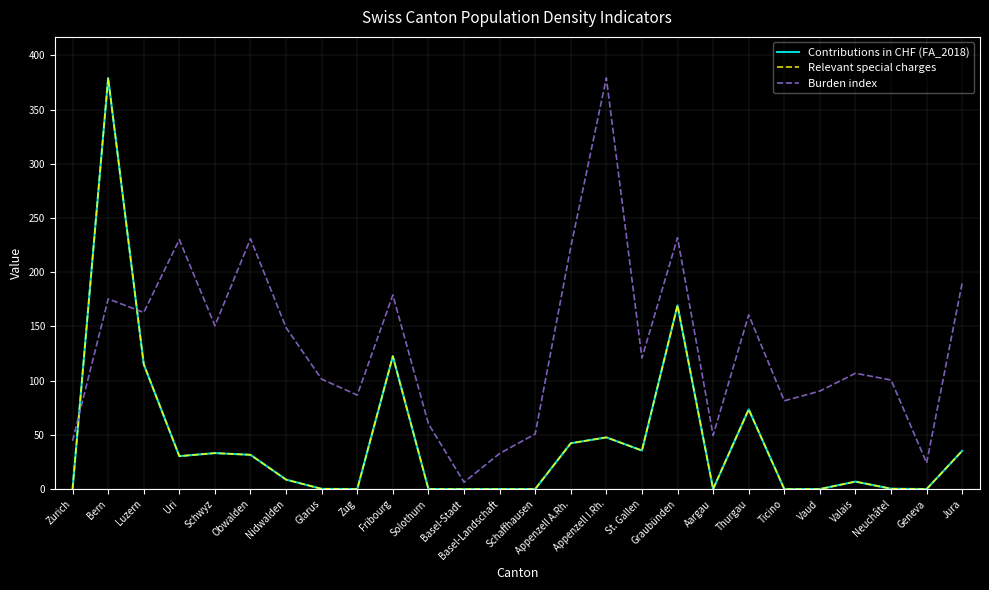

Is this an area chart (filled region under the line)?

No